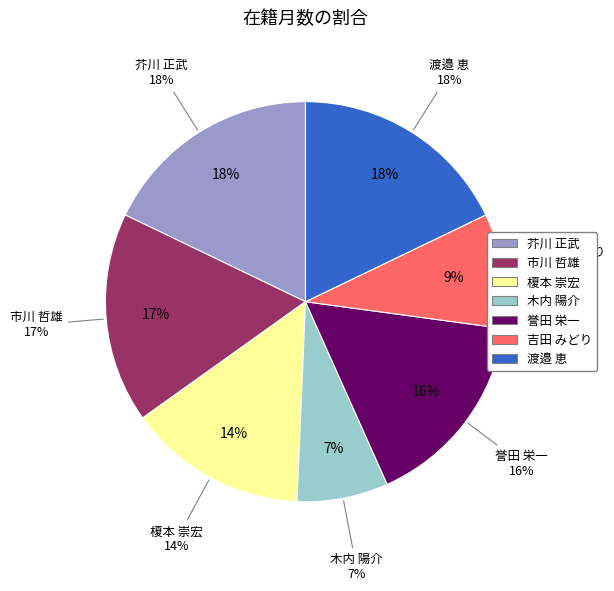

What is the smallest slice in the pie chart?

木内 陽介